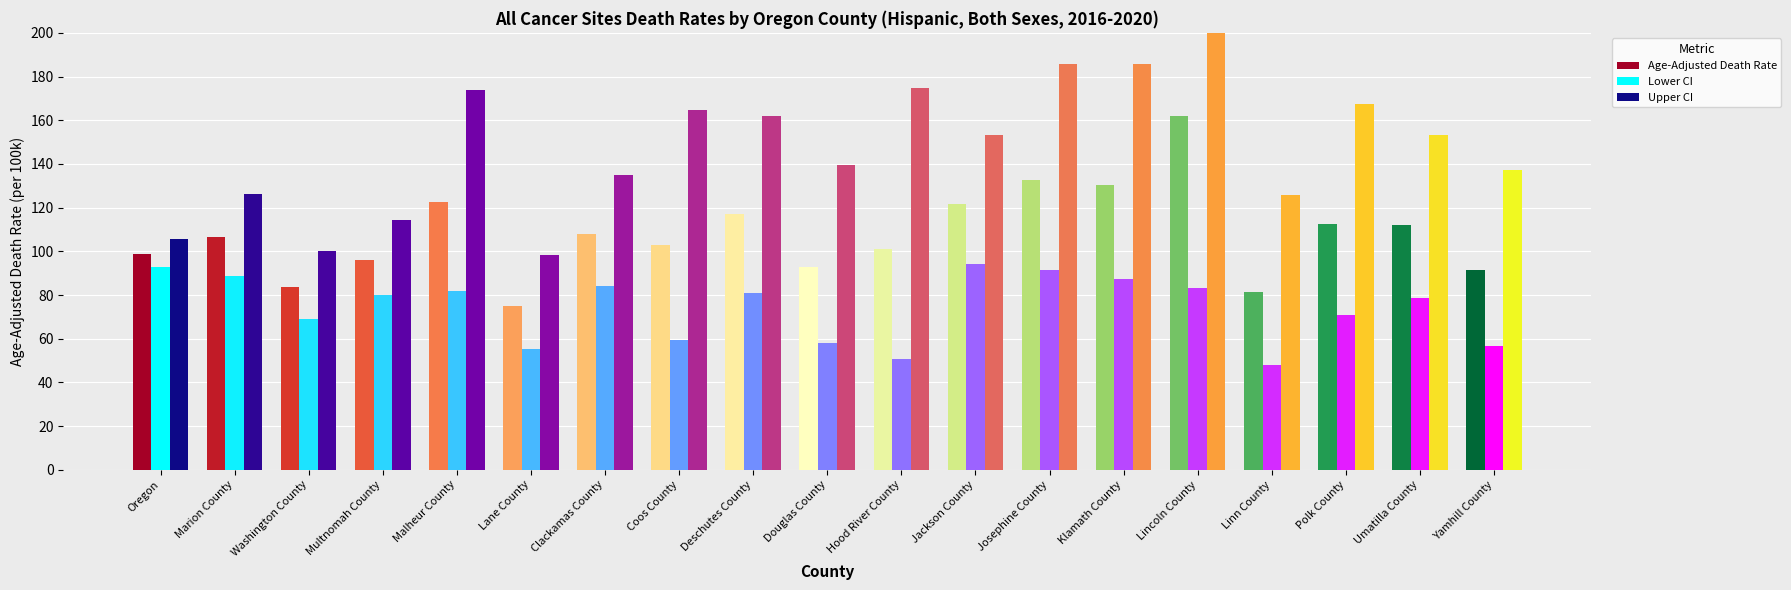

Where does the Age-Adjusted Death Rate series first go above 106?

Marion County